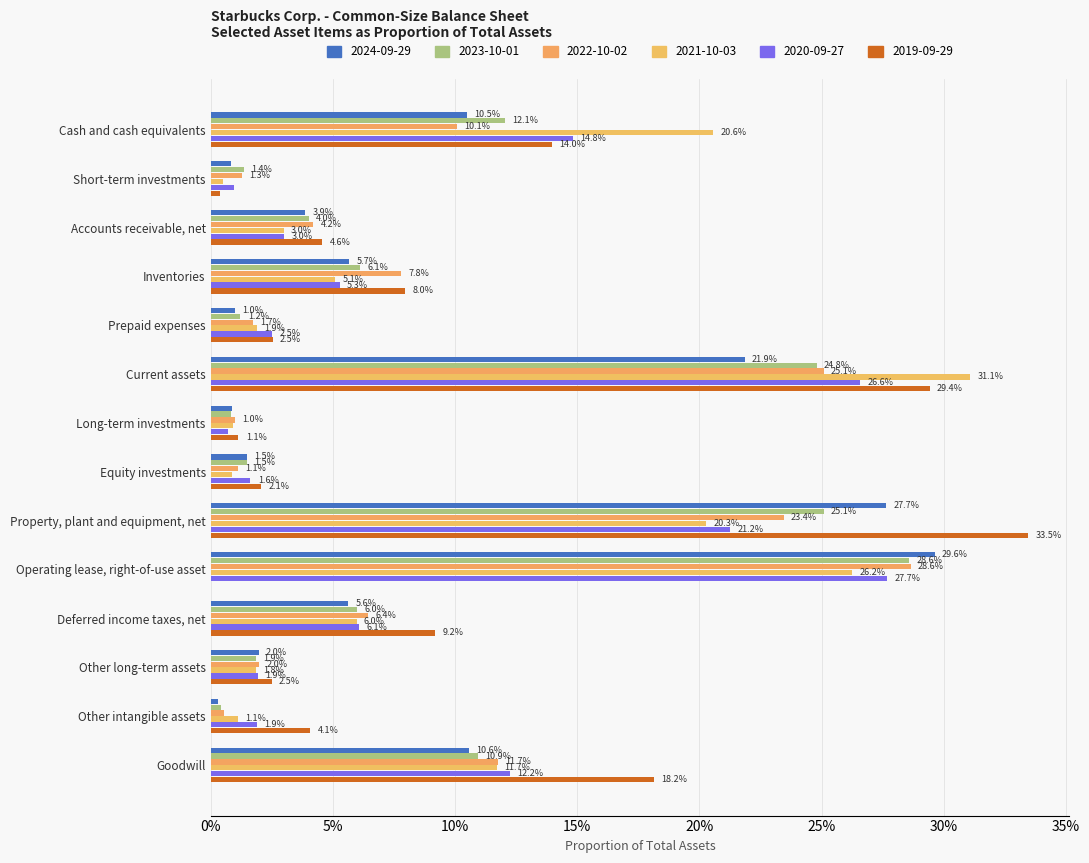

Rank the series at Long-term investments from lowest to highest value.

2020-09-27, 2023-10-01, 2024-09-29, 2021-10-03, 2022-10-02, 2019-09-29